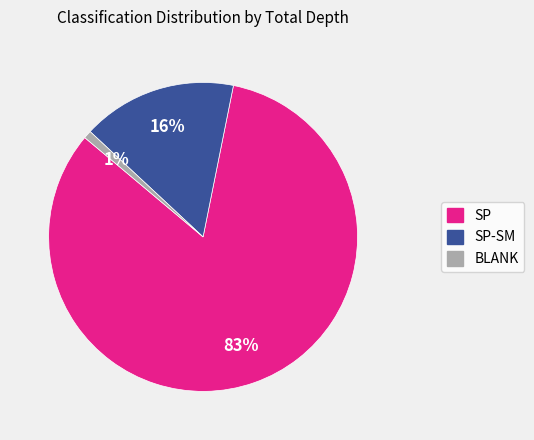

To the nearest percent, what is the average slice percentage?

33%